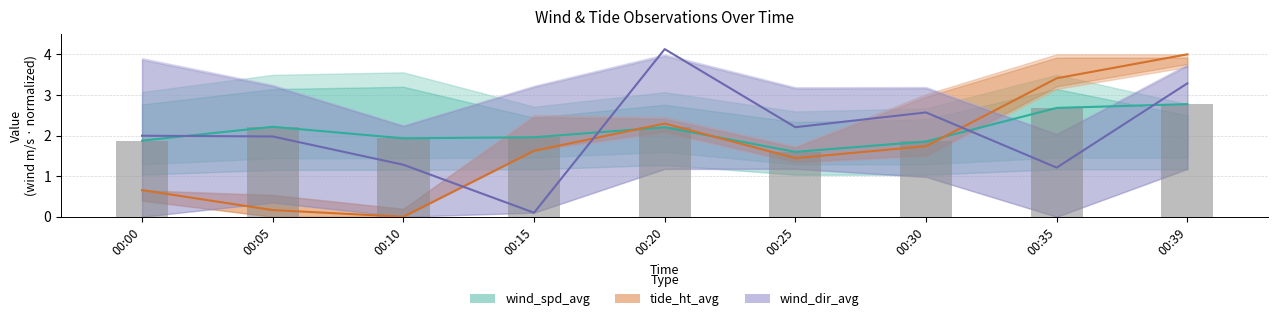

Reading left to right, list all the values displayed in this chart.

wind_spd_avg: 1.9	2.2	1.9	2.0	2.2	1.6	1.9	2.7	2.8
tide_ht_avg: 0.7	0.2	0.0	1.6	2.3	1.4	1.7	3.4	4.0
wind_dir_avg: 2.0	2.0	1.3	0.1	4.1	2.2	2.6	1.2	3.3